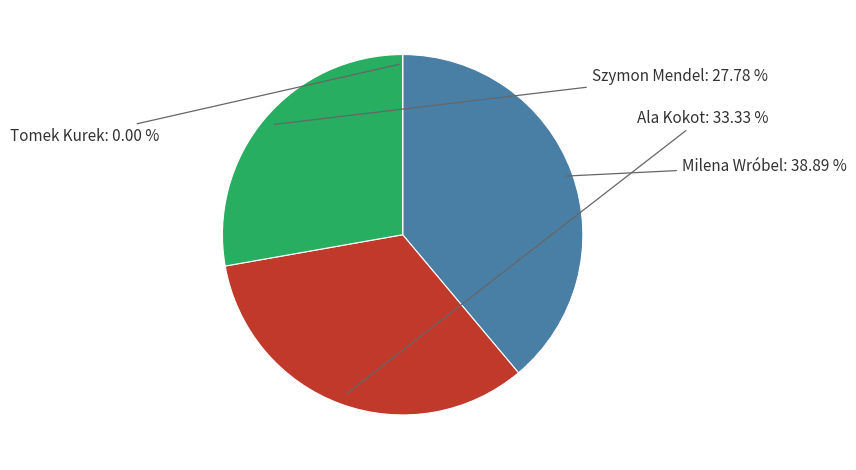

To the nearest percent, what is the difference between the largest and smallest slice percentages?

39%